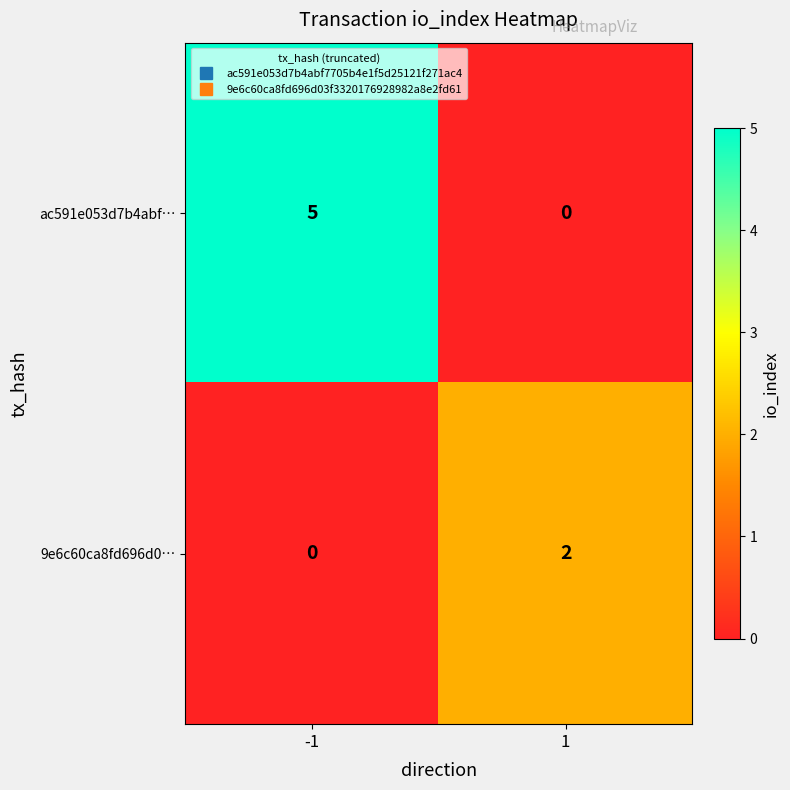

Rank the categories by 9e6c60ca8fd696d0… value from lowest to highest.

-1, 1